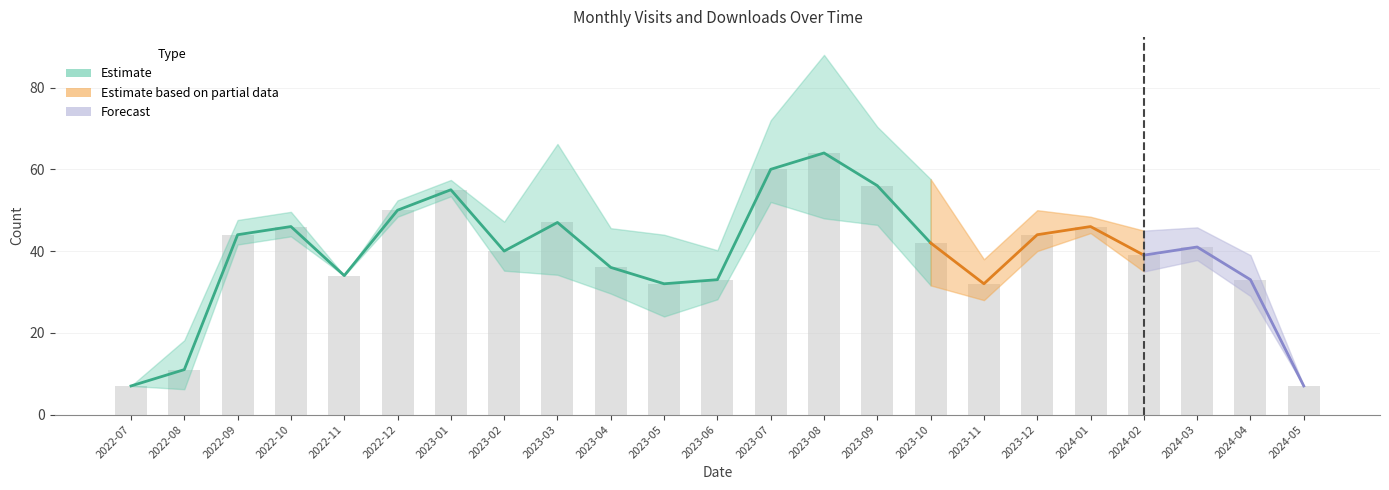

What is the approximate value at 2023-10, to the nearest 5?

40